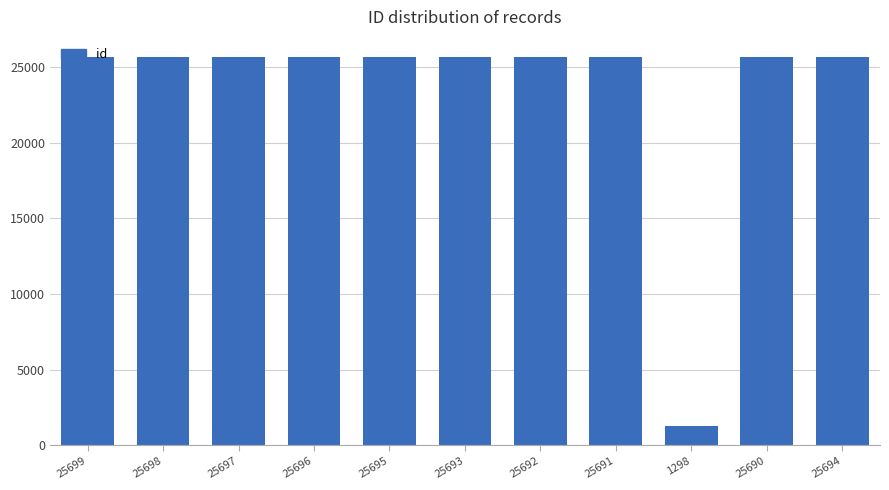

What is the sum of all values?

258243